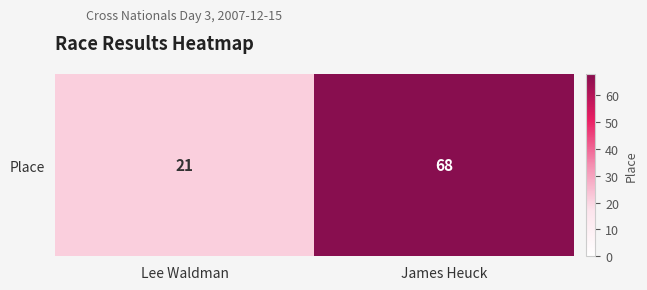

What is the maximum value shown in the chart?

68